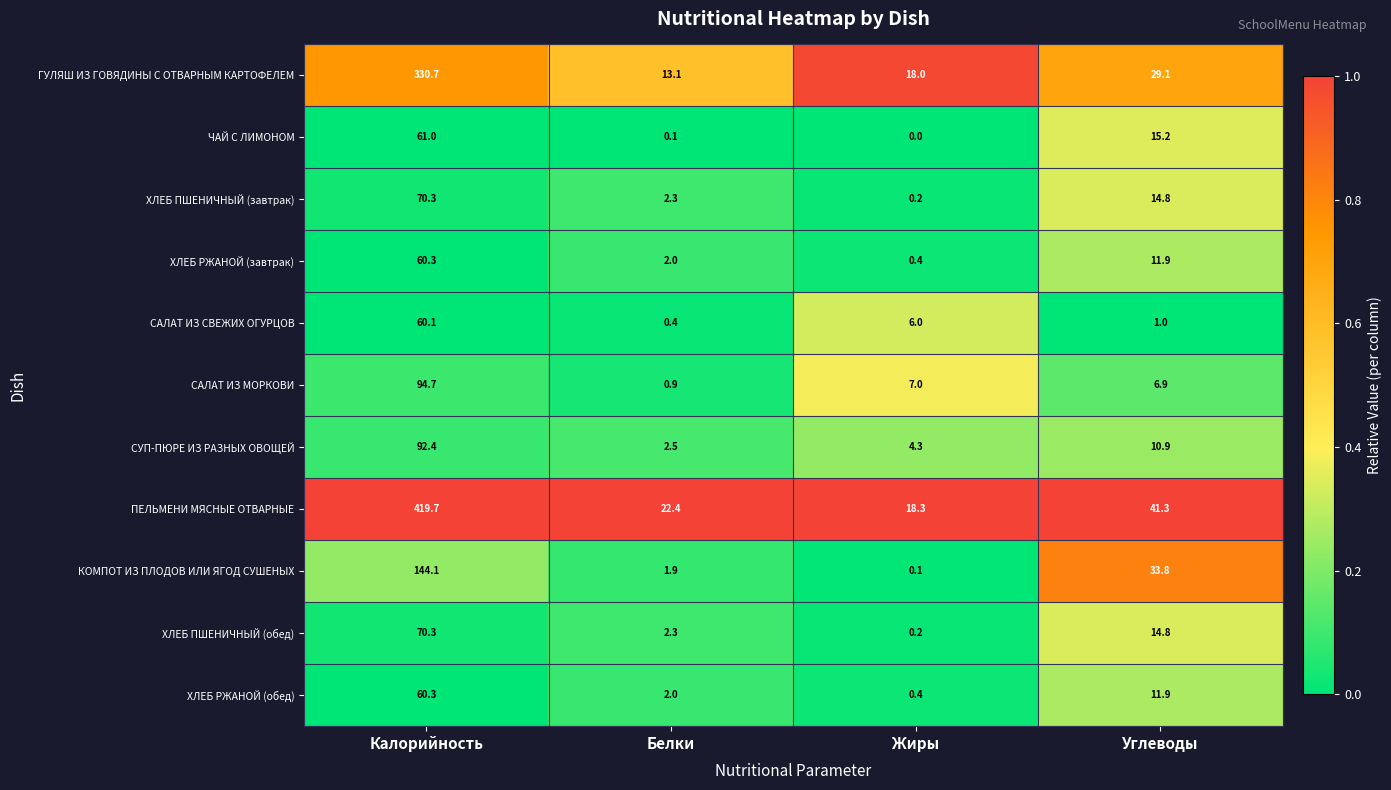

What is the spread (max minus min) of values at Жиры?

18.3